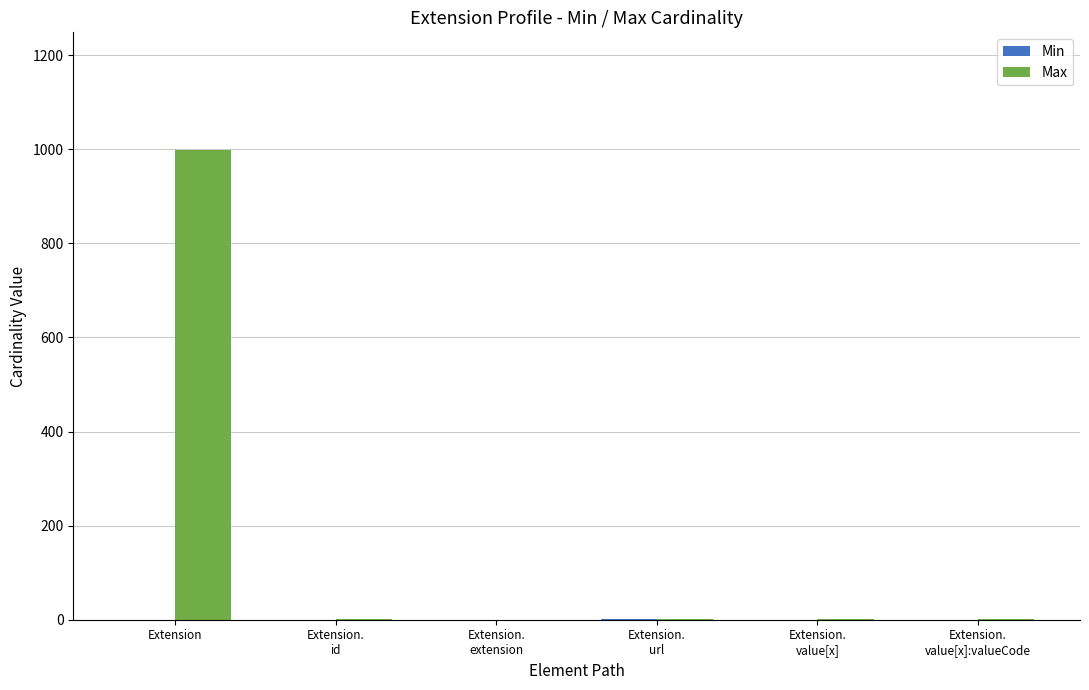

Which series has the largest total across all categories?

Max